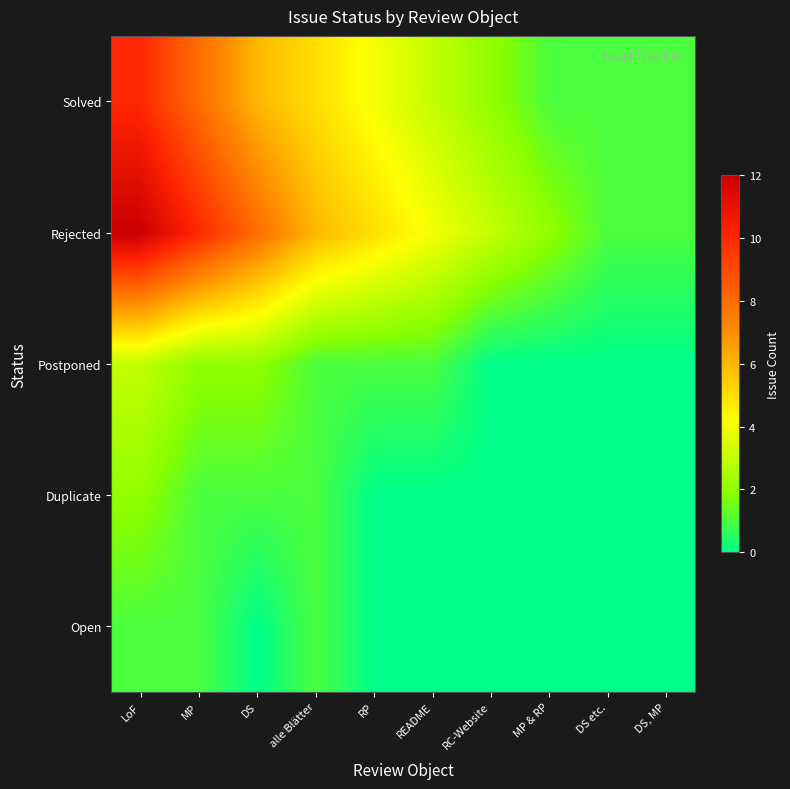

Reading left to right, transcribe all the data shown in this chart.

Solved: LoF=10	MP=8	DS=6	alle Blätter=5	RP=4	README=3	RC-Website=2	MP & RP=1	DS etc.=1	DS, MP=1
Rejected: LoF=12	MP=10	DS=8	alle Blätter=6	RP=5	README=4	RC-Website=3	MP & RP=2	DS etc.=1	DS, MP=1
Postponed: LoF=3	MP=2	DS=2	alle Blätter=1	RP=1	README=1	RC-Website=0	MP & RP=0	DS etc.=0	DS, MP=0
Duplicate: LoF=2	MP=1	DS=1	alle Blätter=1	RP=0	README=0	RC-Website=0	MP & RP=0	DS etc.=0	DS, MP=0
Open: LoF=1	MP=1	DS=0	alle Blätter=1	RP=0	README=0	RC-Website=0	MP & RP=0	DS etc.=0	DS, MP=0